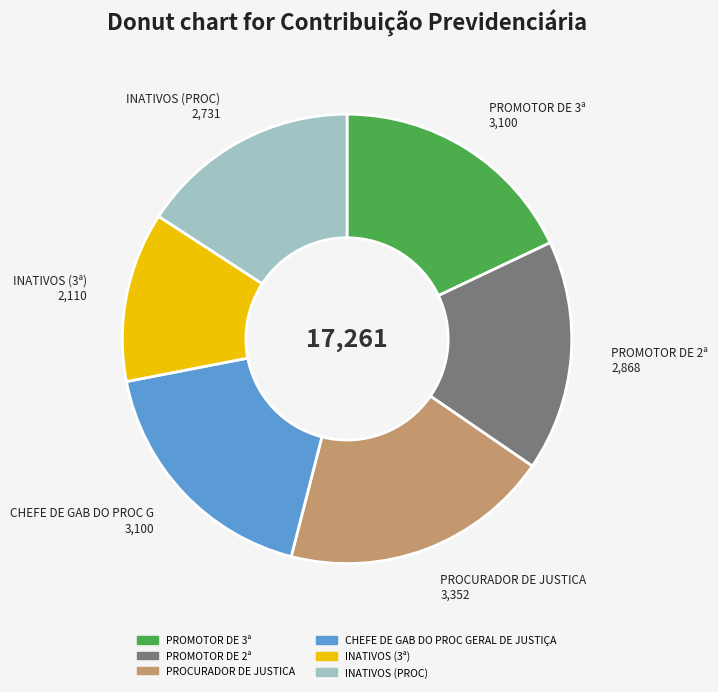

Does INATIVOS (PROC) account for over 50% of the chart?

No